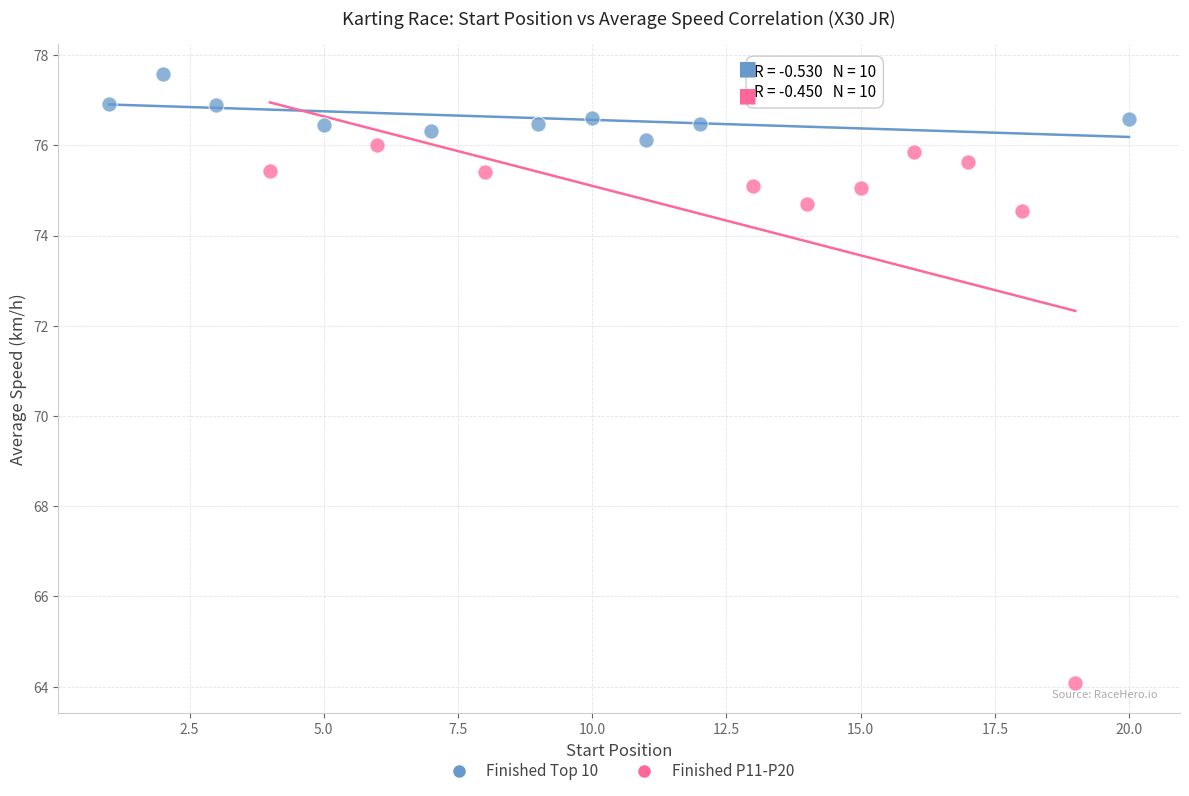

Which series contains the highest Y value?

Finished Top 10